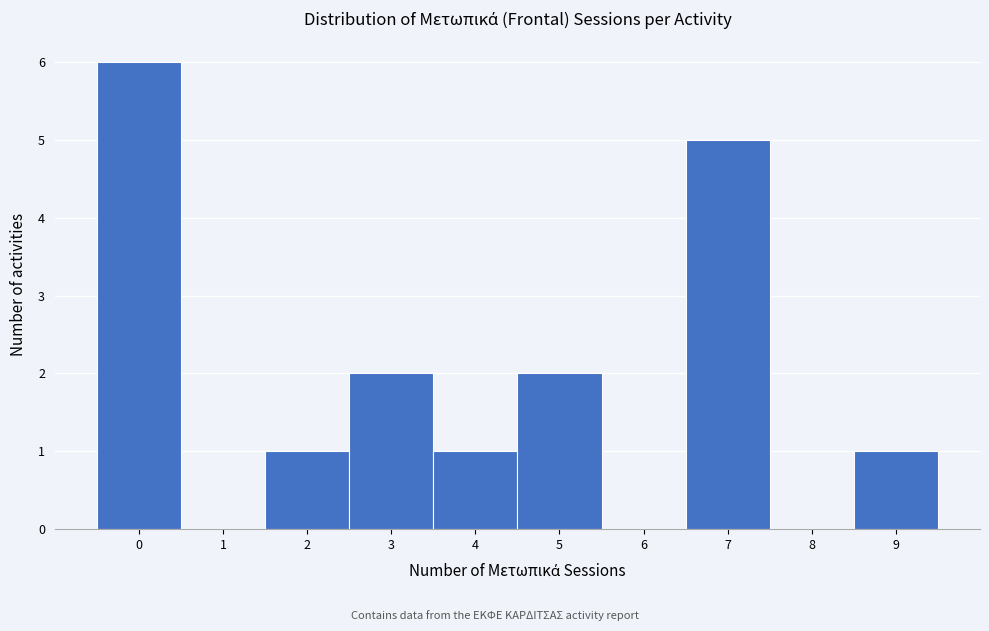

How tall is the bar that spans 6.5 to 7.5 on the x-axis? The values are not printed on the chart, so give them approximately, as read against the axis.

5